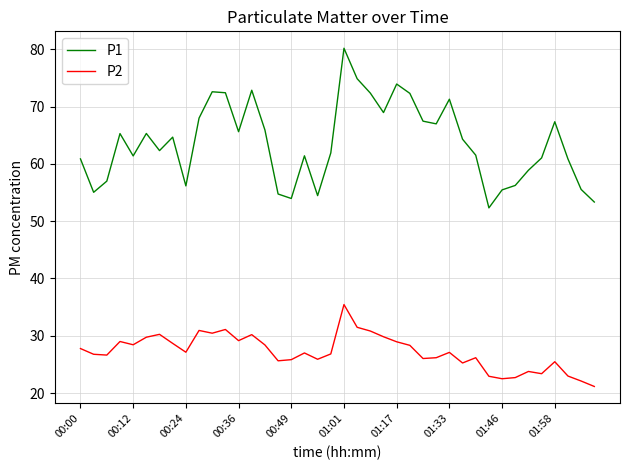

Which series has the largest range (max minus min)?

P1